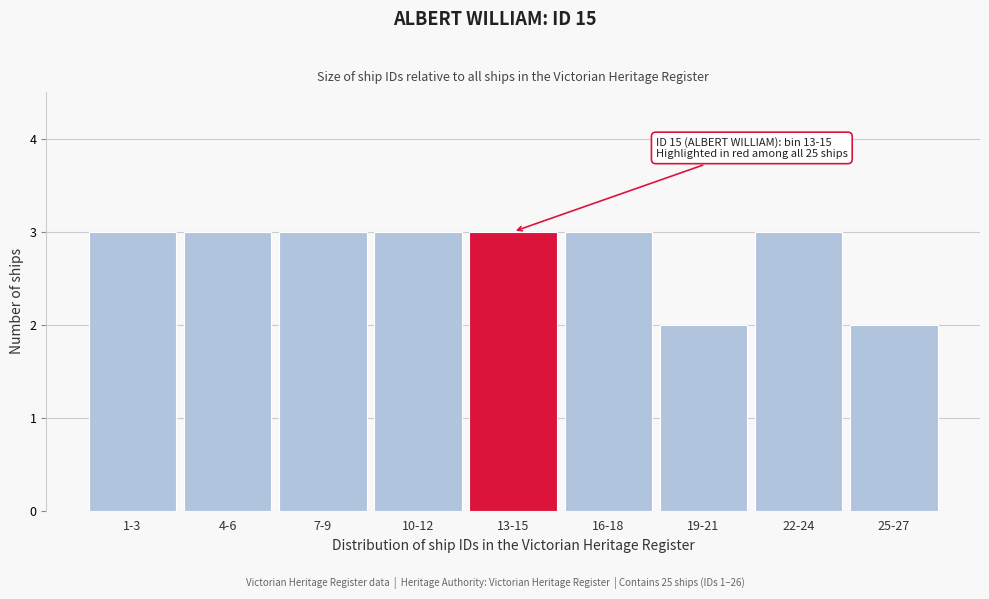

Reading left to right, what are all the values shown in this chart?

1-3=3	4-6=3	7-9=3	10-12=3	13-15=3	16-18=3	19-21=2	22-24=3	25-27=2